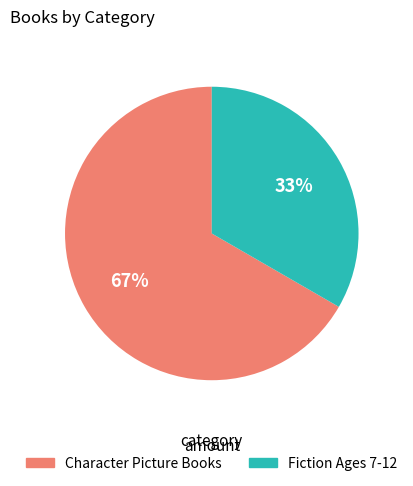

Do Character Picture Books and Fiction Ages 7-12 together represent more than half of the pie?

Yes